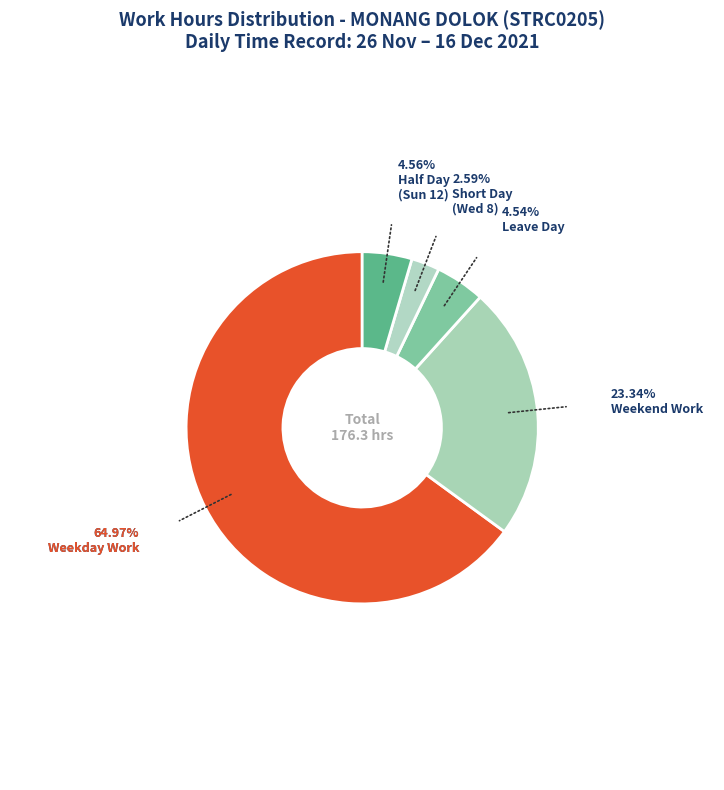

How many segments does this pie chart have?

5